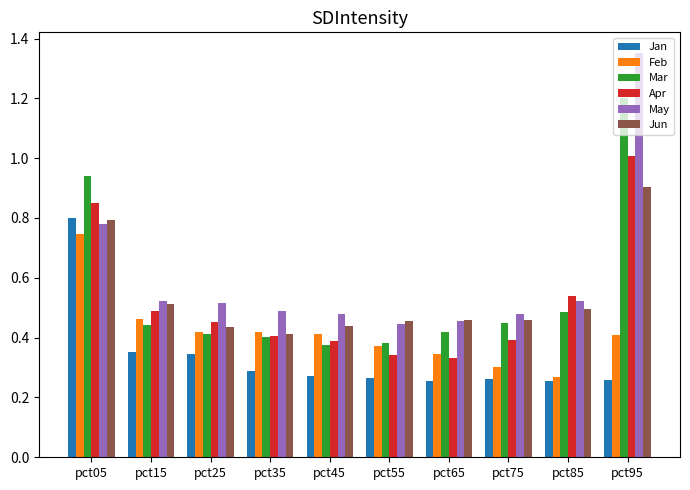

At which category does the chart reach its peak across all series?

pct95